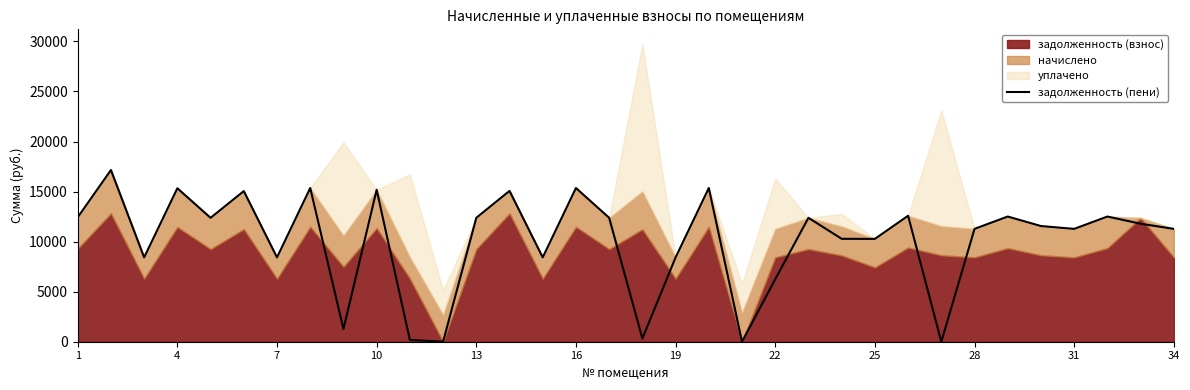

Where is the data nearest to the value 8577?

7